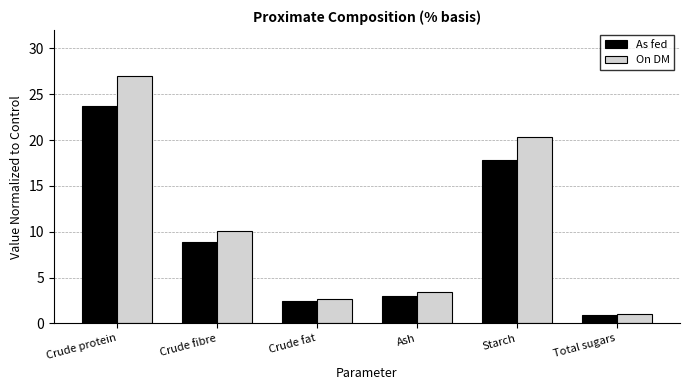

Are the bars horizontal?

No